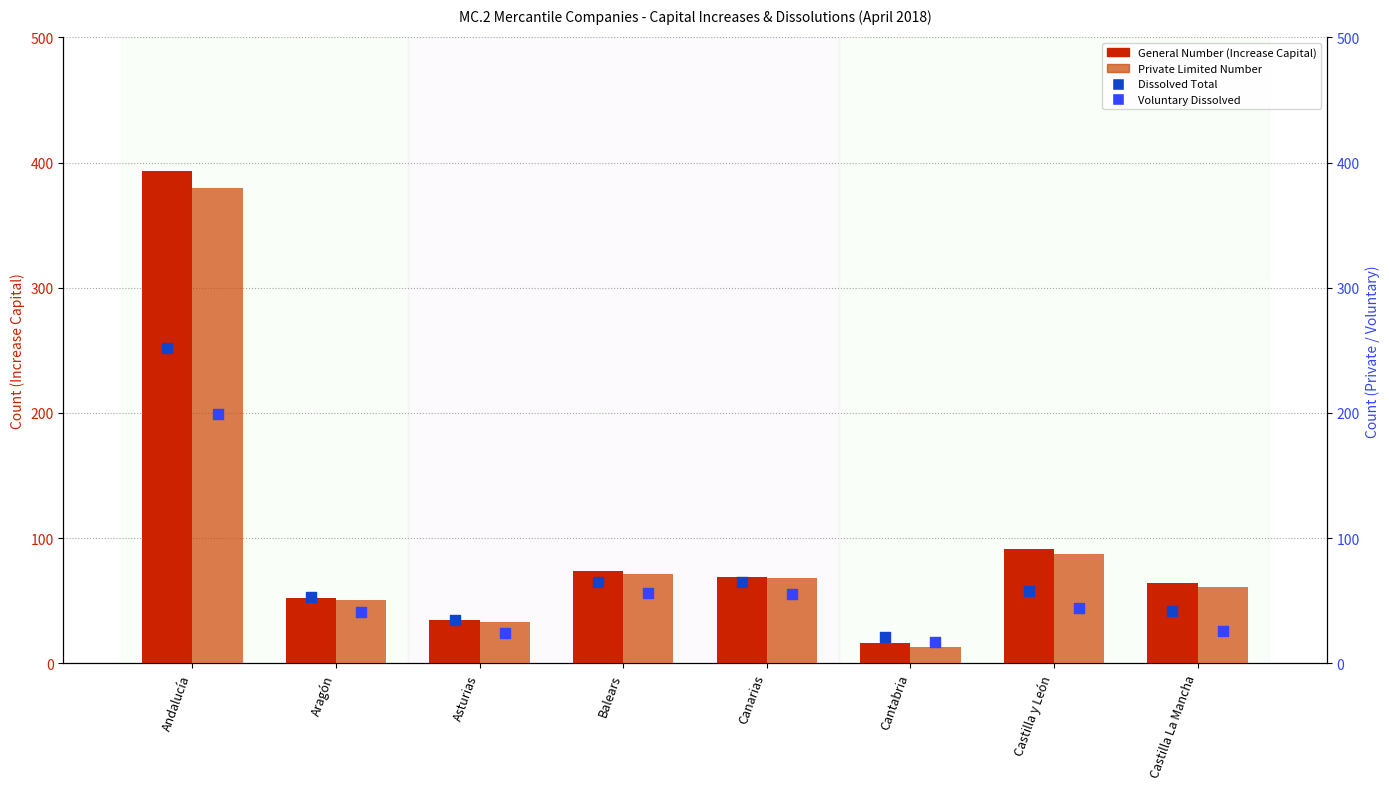

Which series reaches the minimum Y coordinate?

Private Limited Number